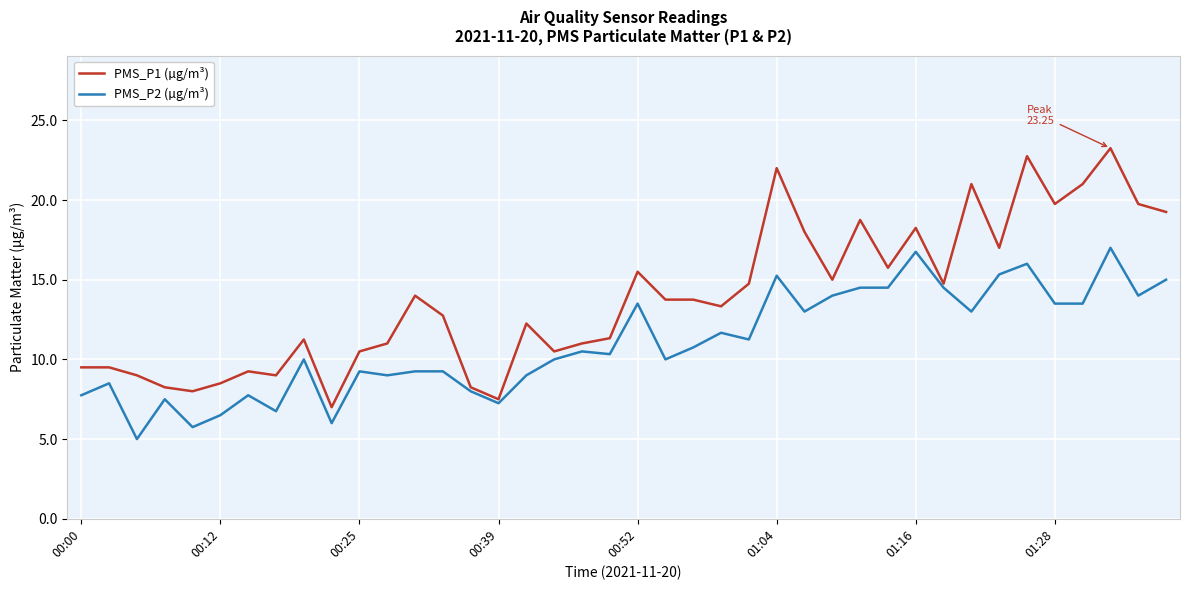

What are all the series names shown in the legend?

PMS_P1 (µg/m³), PMS_P2 (µg/m³)